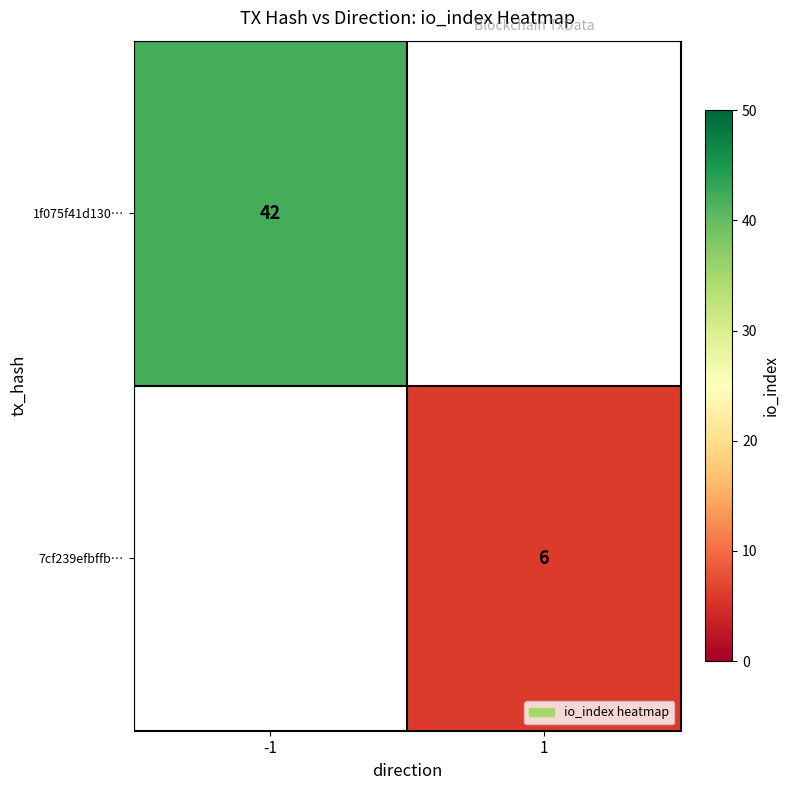

Is it true that 7cf239efbffb… equals 6 at 1?

True